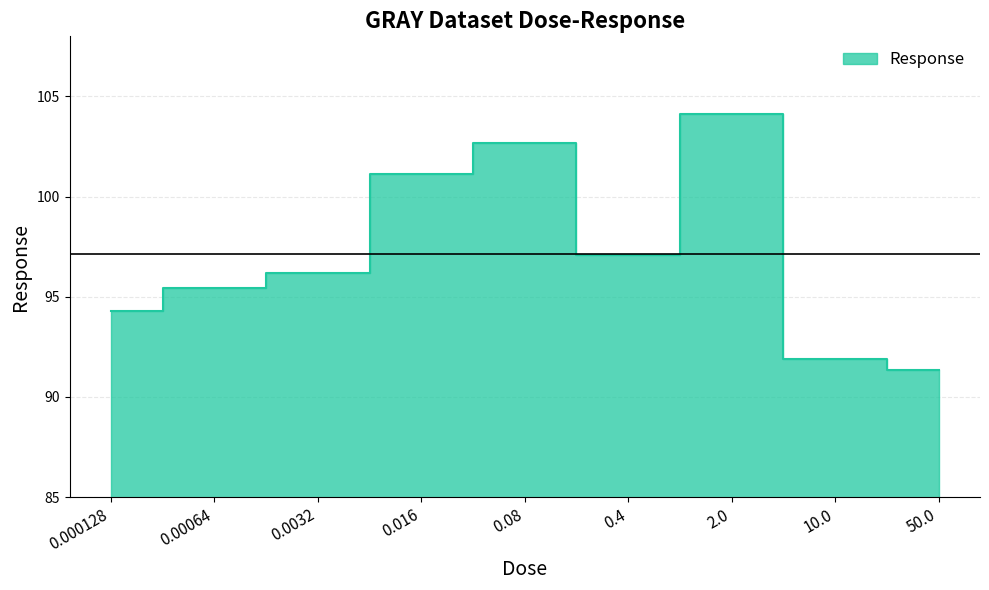

Count the number of values greater than 96.

5